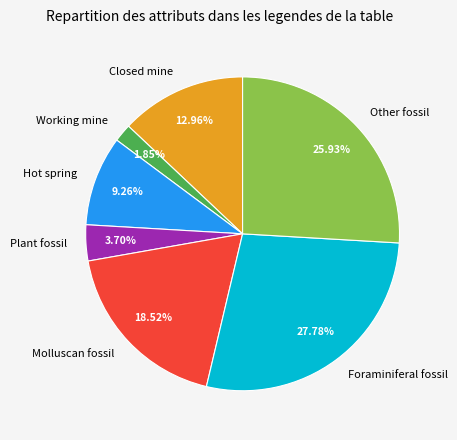

To the nearest percent, what is the combined percentage of Working mine and Hot spring?

11%